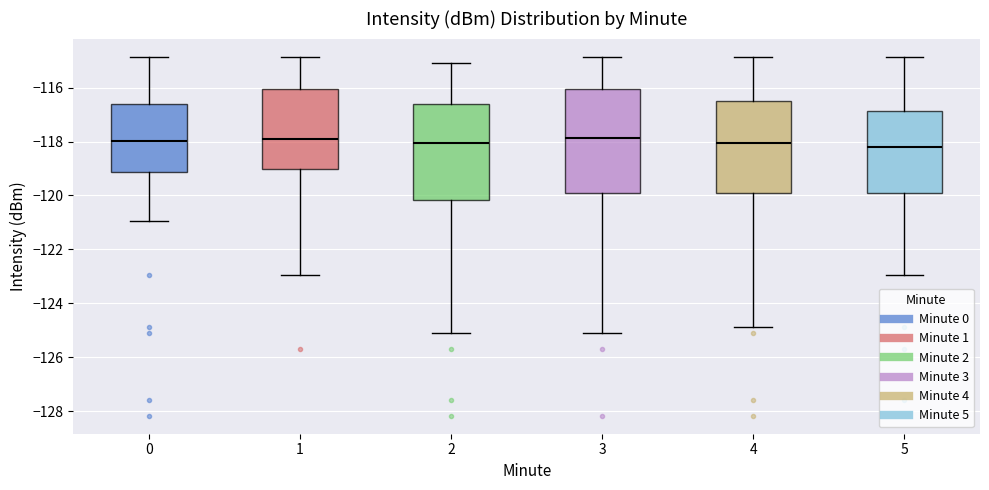

Which box is the tallest, from its lower edge to its upper edge?

3